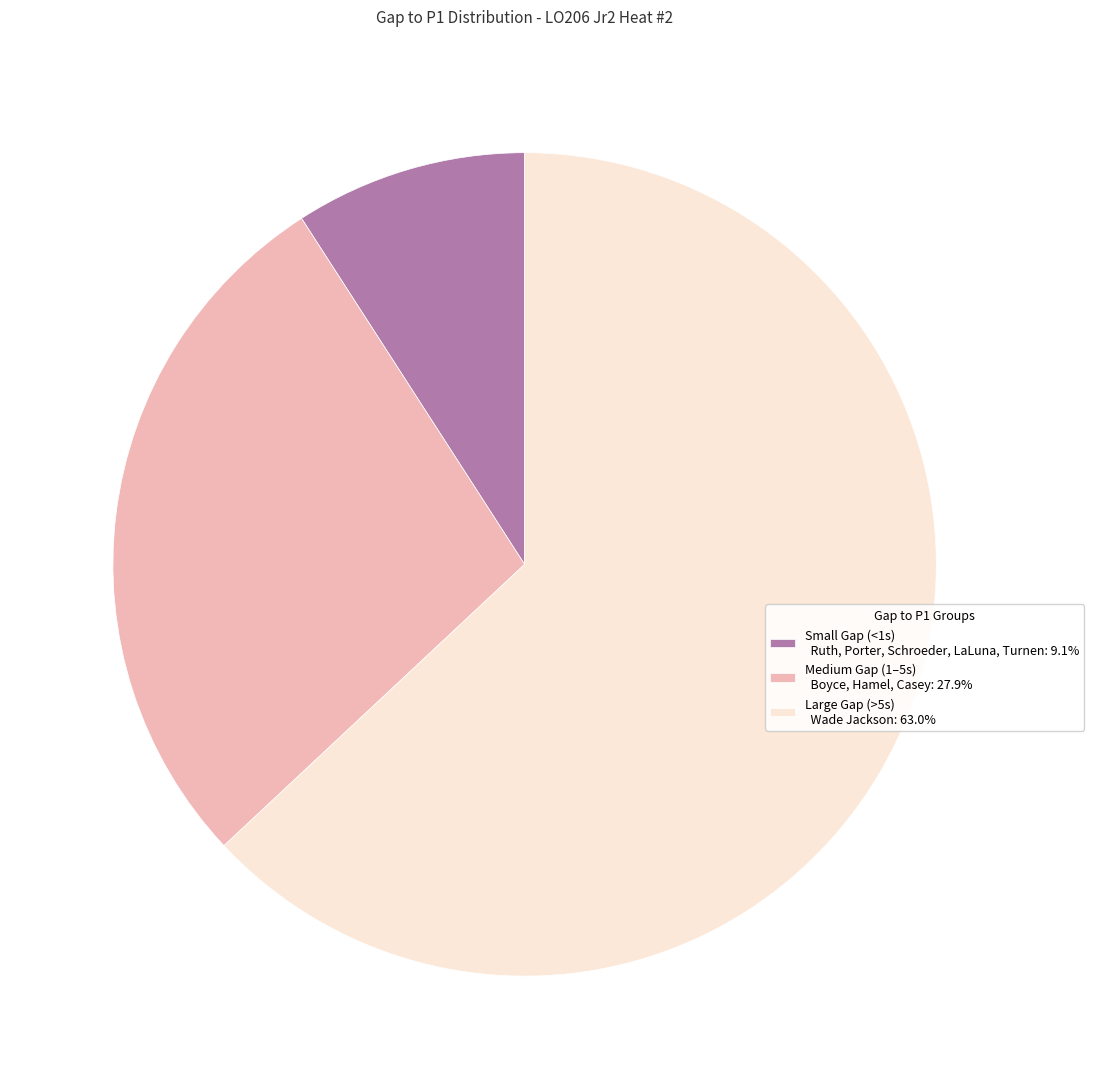

Does Large Gap (>5s) Wade Jackson: 63.0% account for over 50% of the chart?

Yes